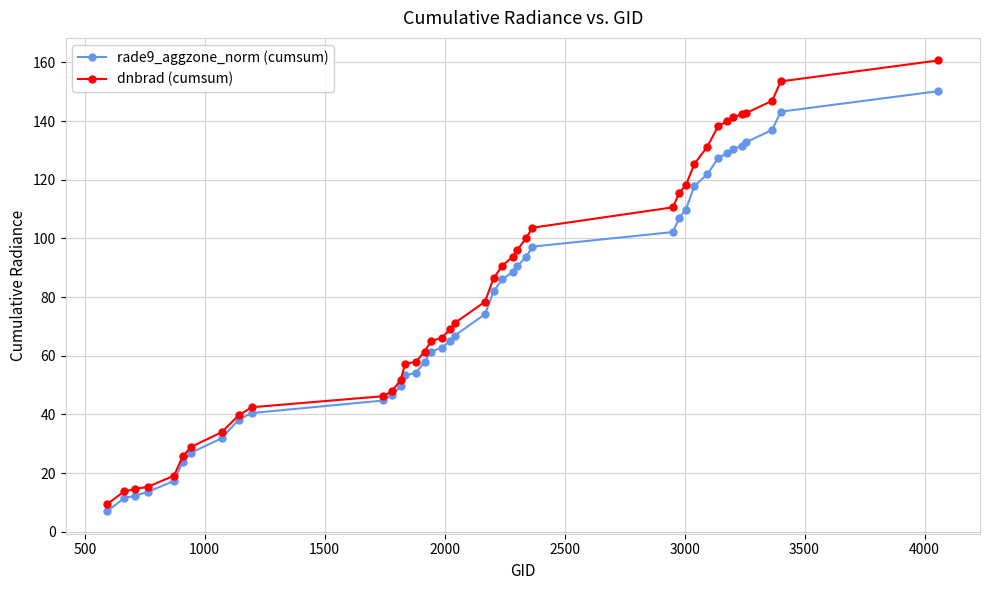

What is the value of the dnbrad (cumsum) point at the 15th from the left?

57.9